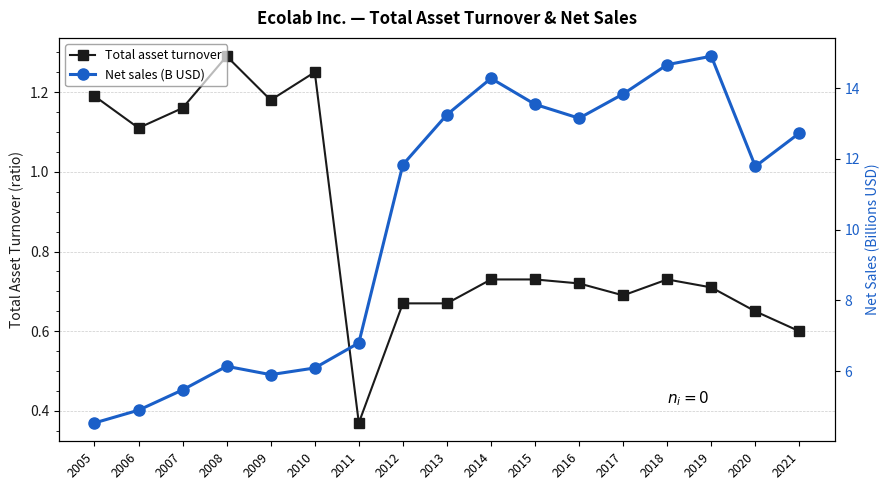

Which series has the largest total across all categories?

Net sales (B USD)